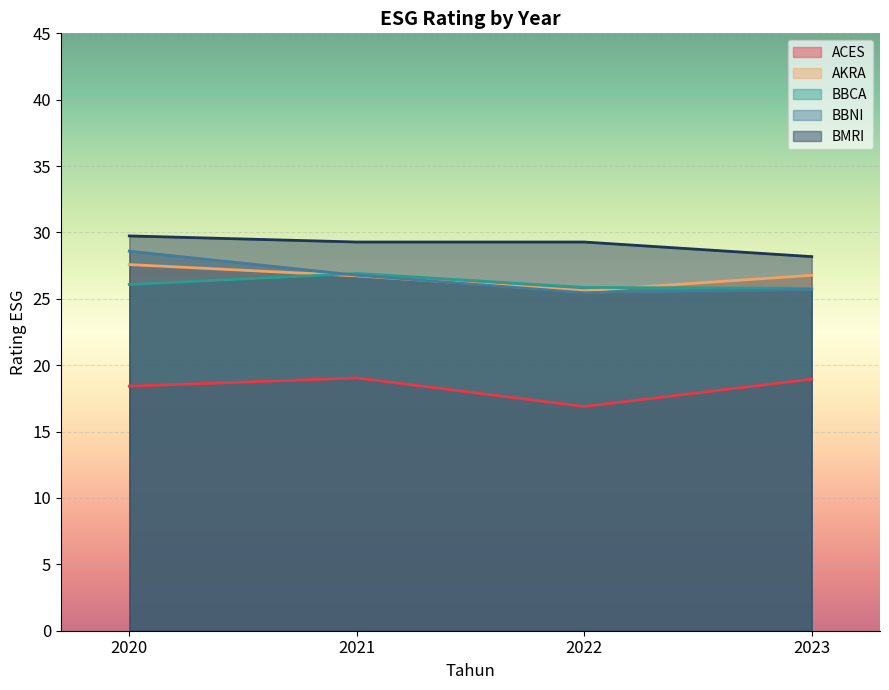

At which category is the sum across all series the highest?

2020